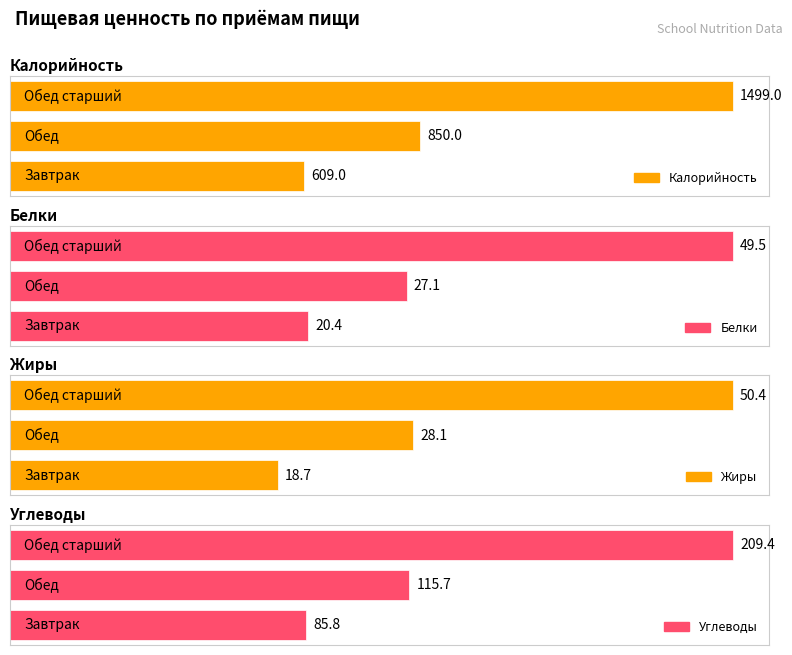

At which category is the sum across all series the highest?

Обед старший